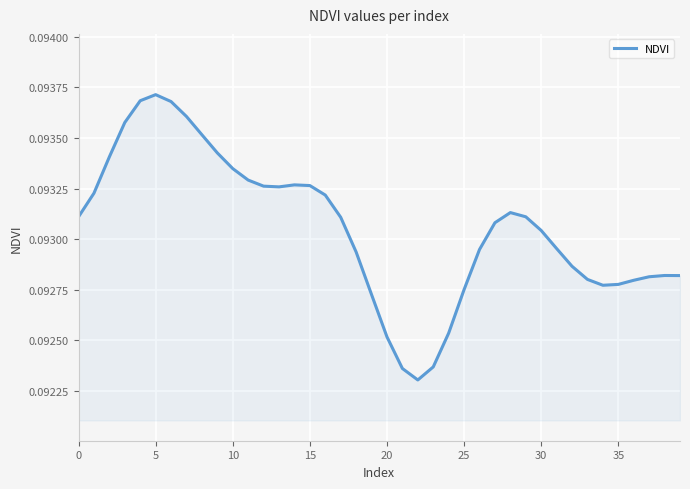

Does the chart have visible grid lines?

Yes